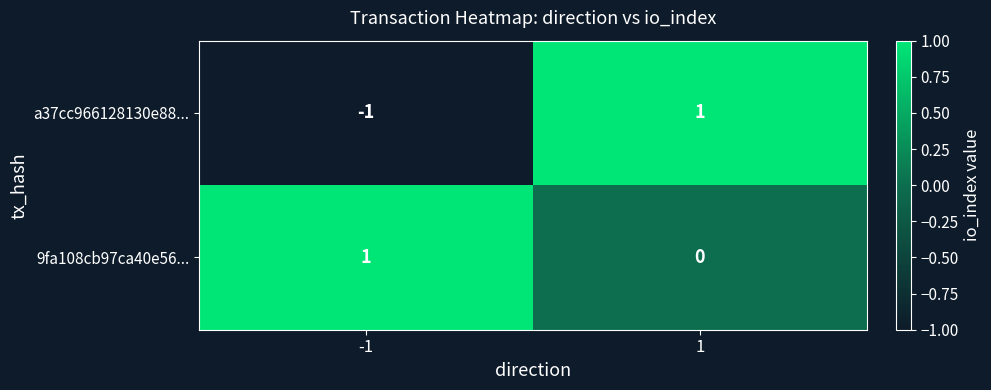

At -1, list the series in order from largest to smallest.

9fa108cb97ca40e56..., a37cc966128130e88...